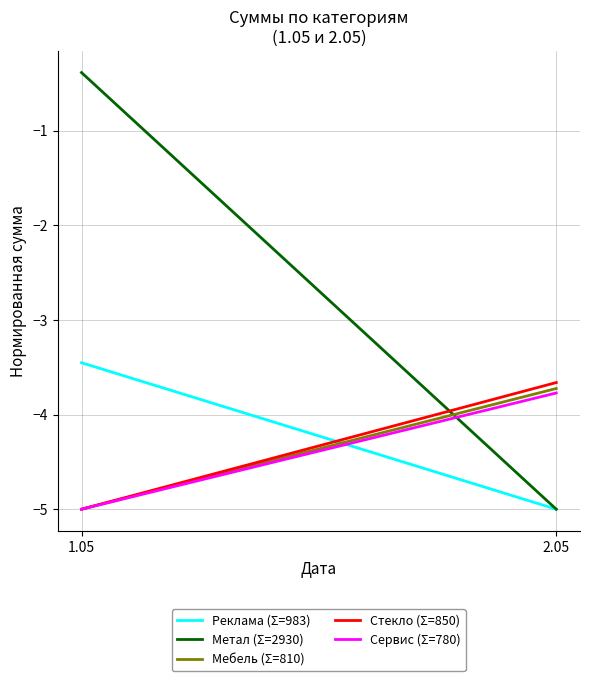

What is the average value of the Метал (Σ=2930) series?

-2.7